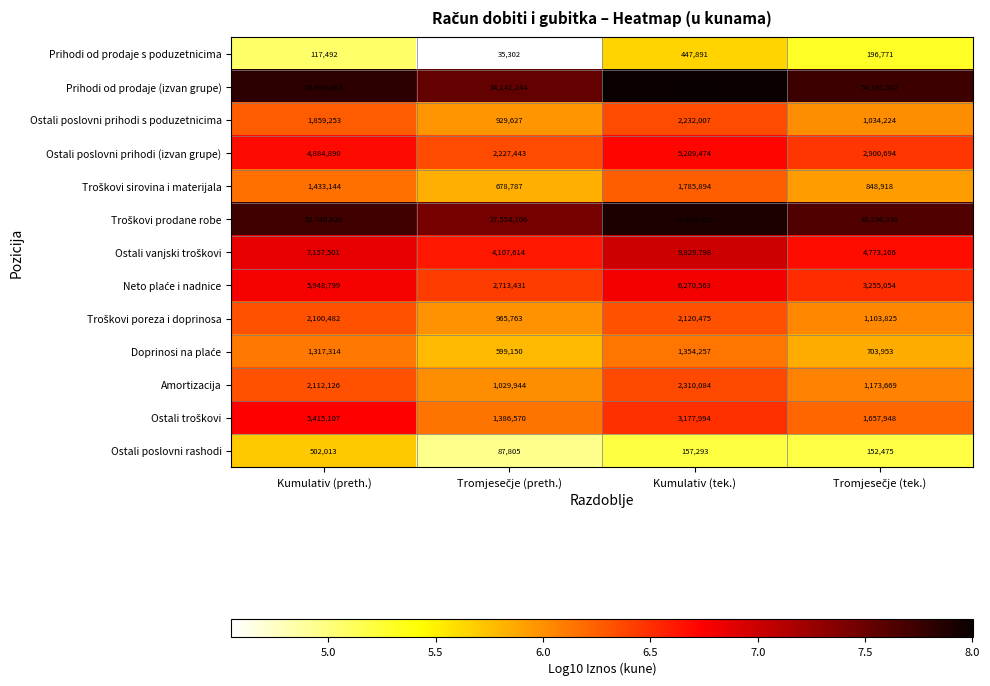

What is the smallest value displayed?

35302